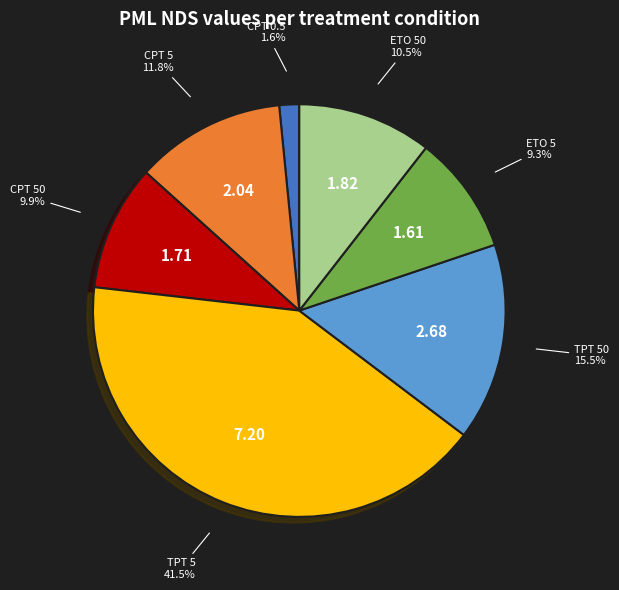

To the nearest percent, what is the average slice percentage?

14%